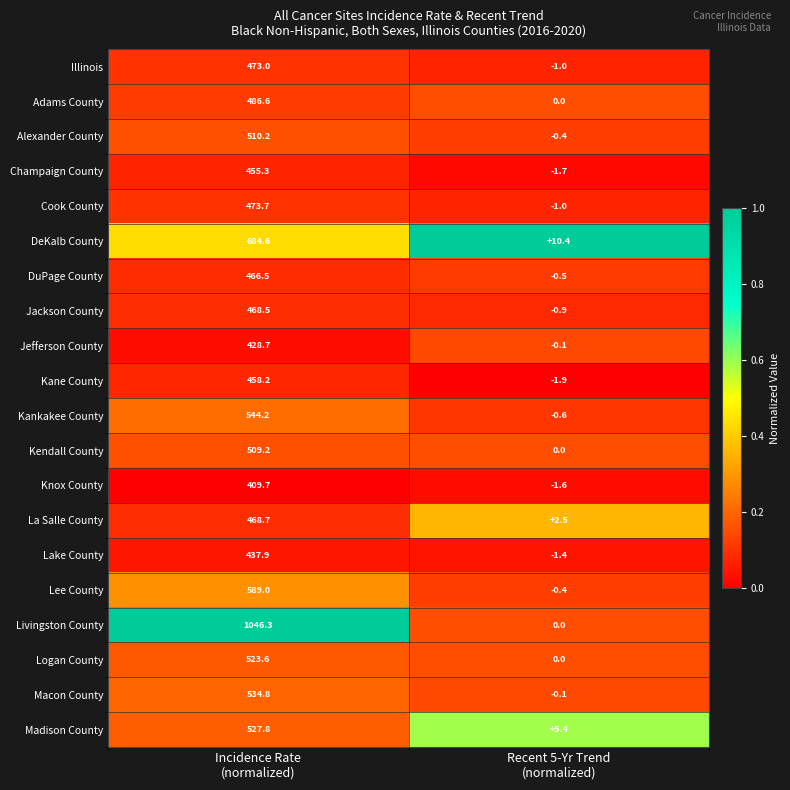

Which series has the largest range (max minus min)?

Livingston County